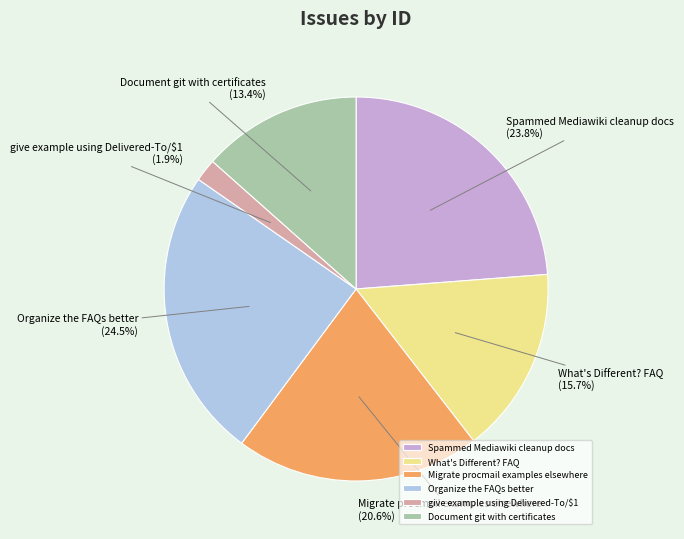

Which slice is the smallest?

give example using Delivered-To/$1